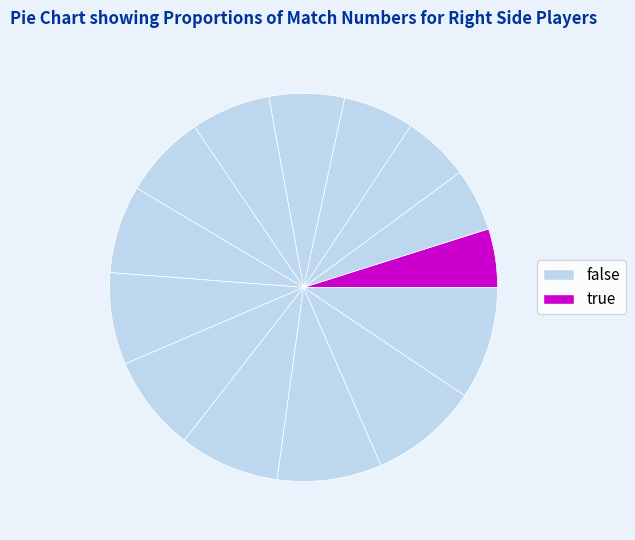

To the nearest percent, what is the average slice percentage?

7%